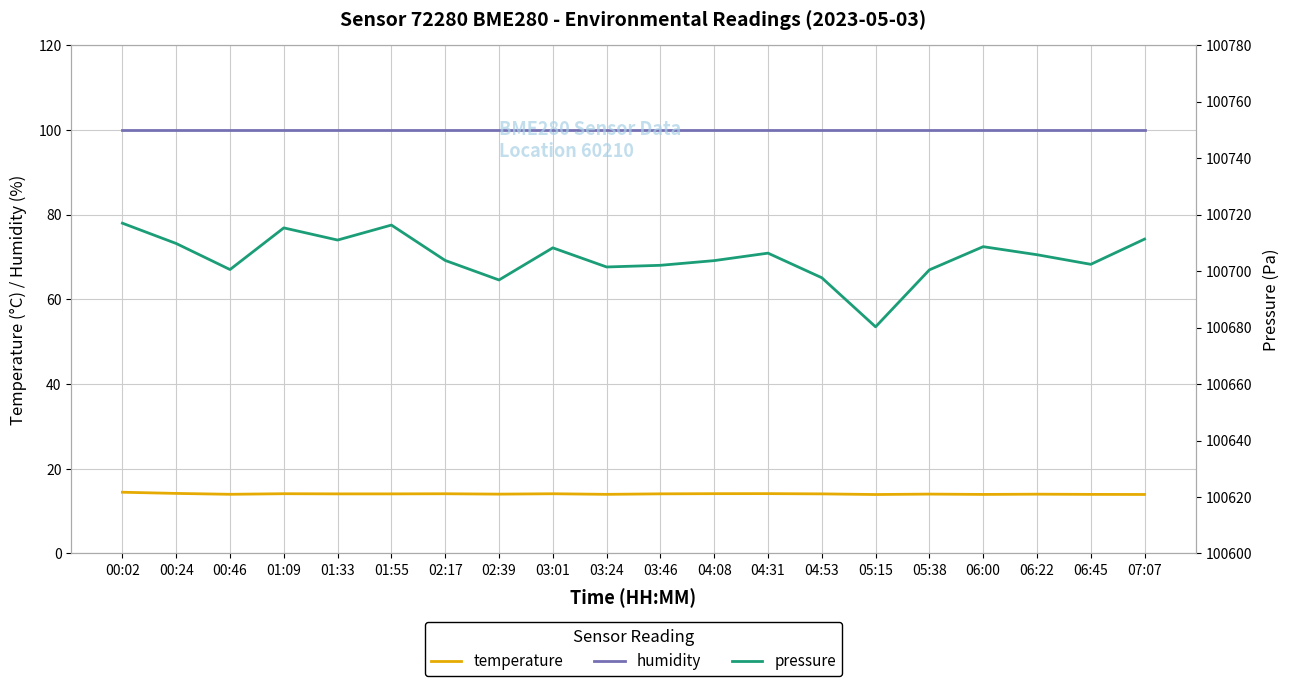

How many data points in pressure are above 100705?

10